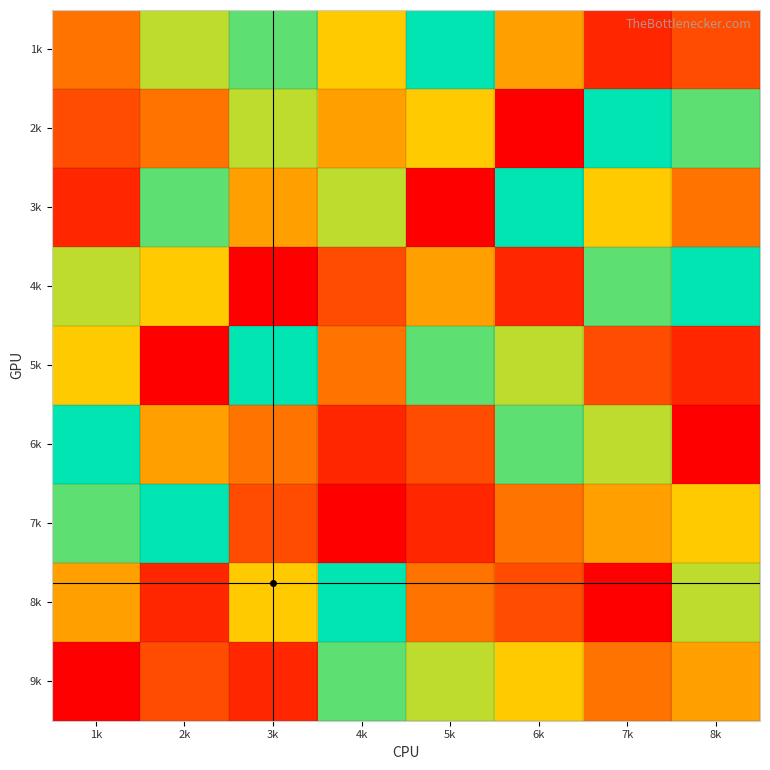

At how many categories does at least one series exceed 8?

8